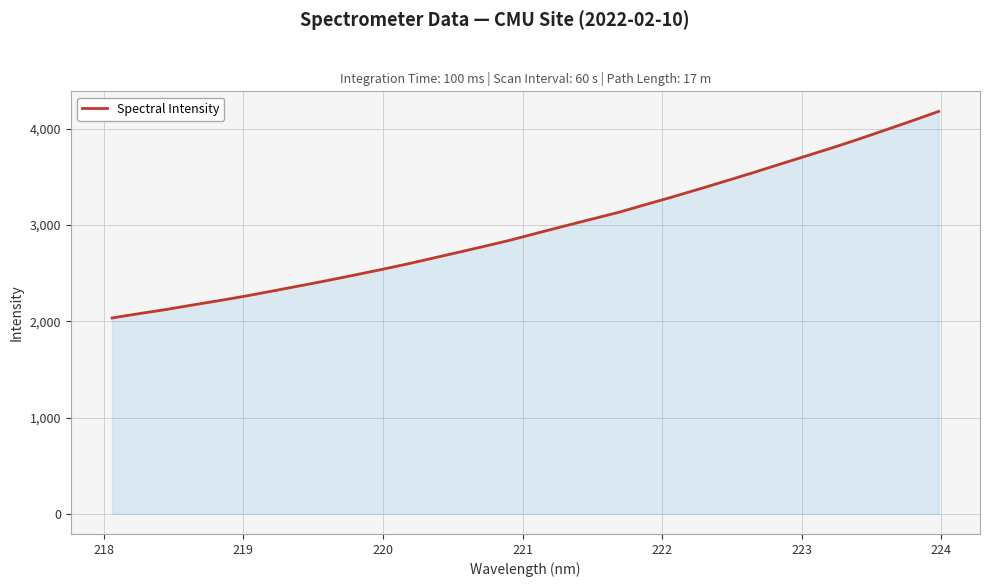

What is the greatest value displayed?

4179.9